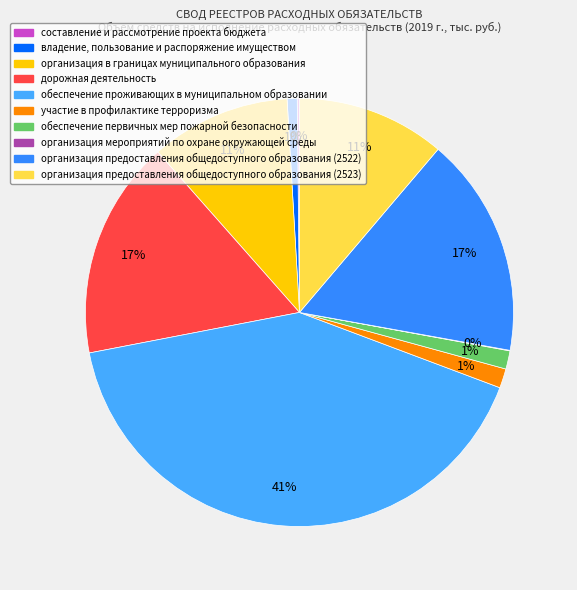

Rank the categories by value from lowest to highest.

организация мероприятий по охране окружающей среды, составление и рассмотрение проекта бюджета, владение, пользование и распоряжение имуществом, обеспечение первичных мер пожарной безопасности, участие в профилактике терроризма, организация в границах муниципального образования, организация предоставления общедоступного образования (2523), дорожная деятельность, организация предоставления общедоступного образования (2522), обеспечение проживающих в муниципальном образовании